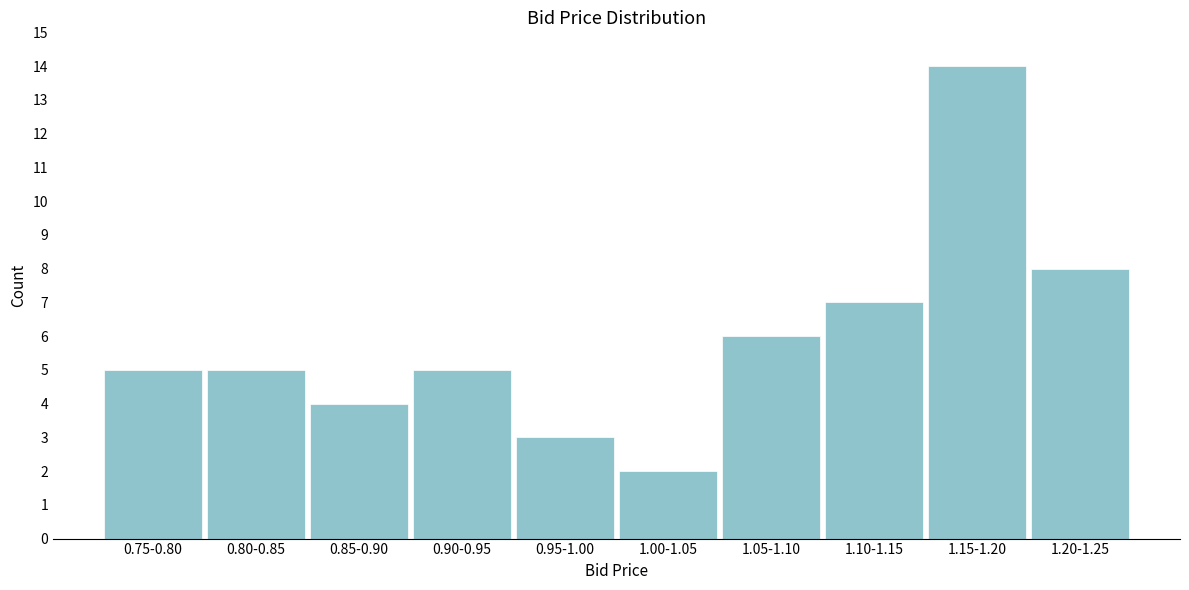

Reading left to right, list all the values displayed in this chart.

0.75-0.80=5	0.80-0.85=5	0.85-0.90=4	0.90-0.95=5	0.95-1.00=3	1.00-1.05=2	1.05-1.10=6	1.10-1.15=7	1.15-1.20=14	1.20-1.25=8